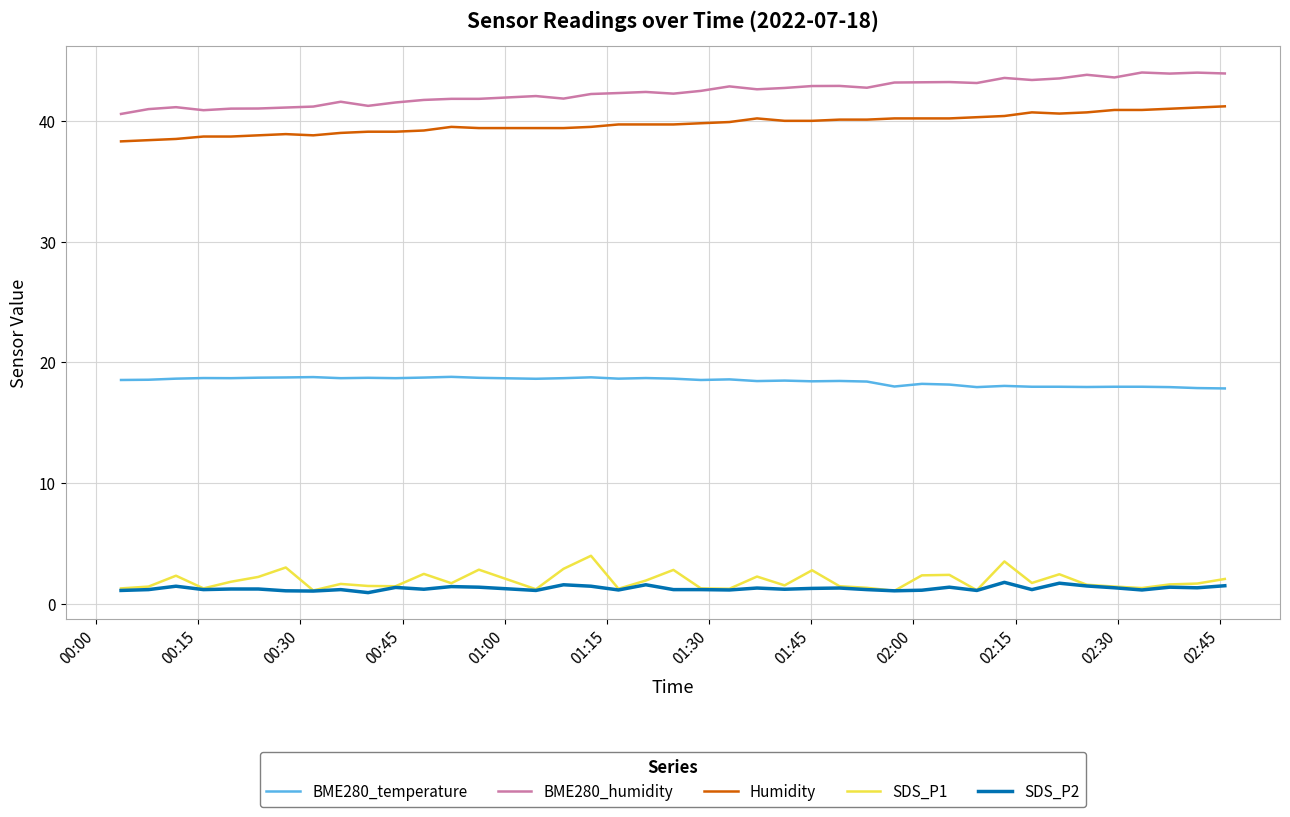

Which series has the largest total across all categories?

BME280_humidity